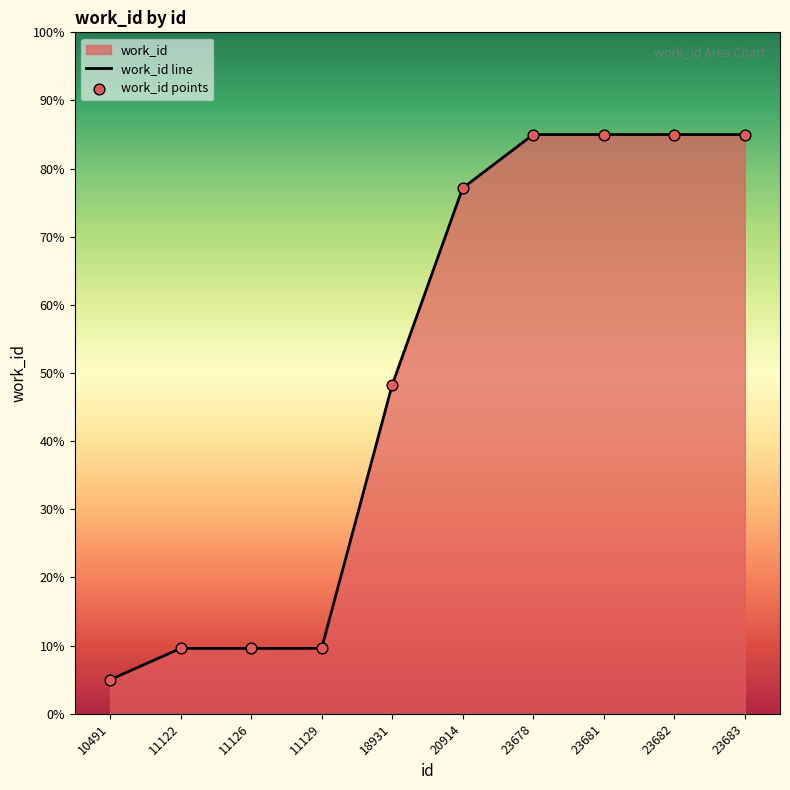

Which series has the largest Y range (max minus min)?

work_id line